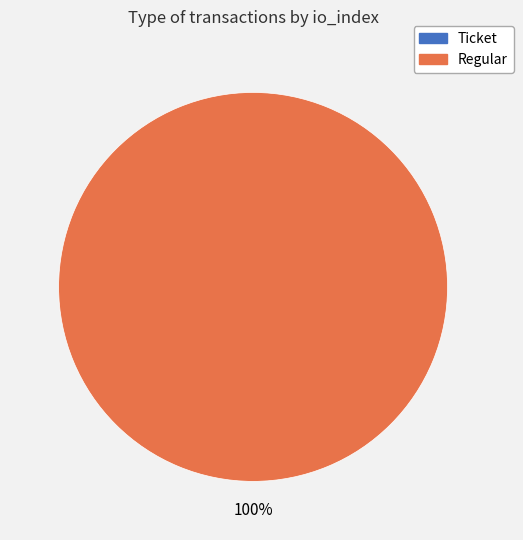

Is it true that Regular is 100% of the pie?

True